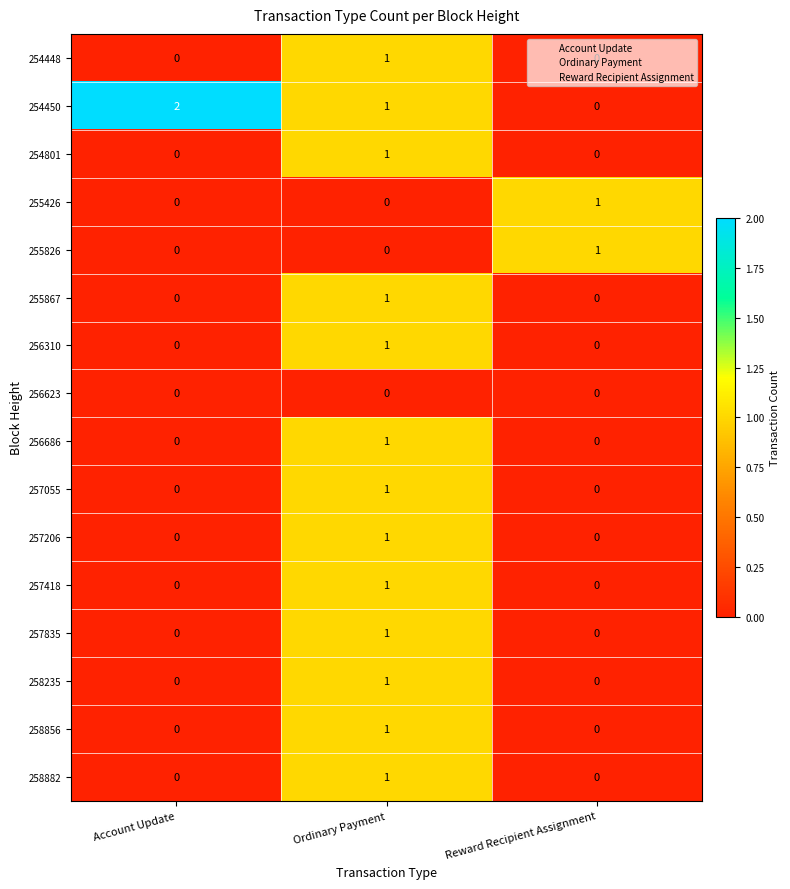

The 257418 series shows 0 at Account Update. True or false?

True